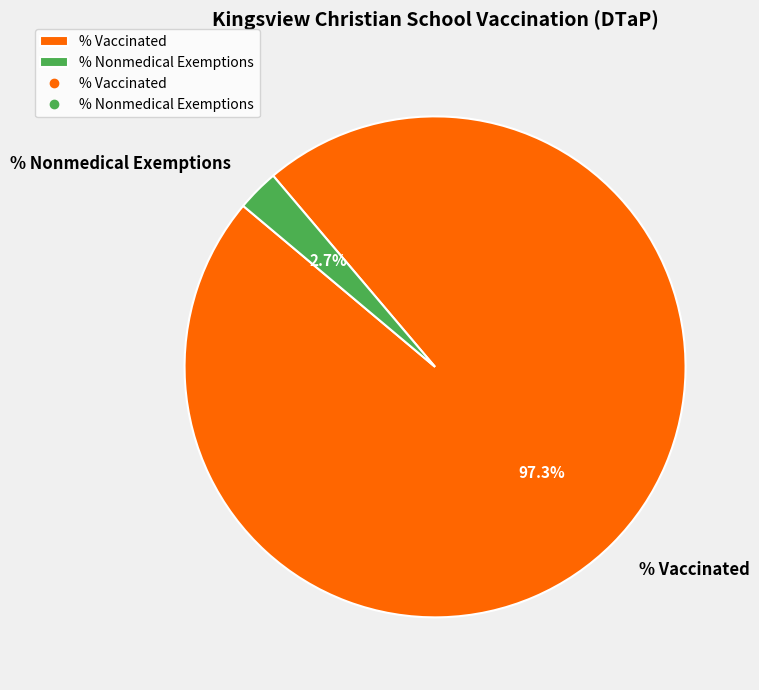

The % Vaccinated slice represents 97% of the pie. True or false?

True